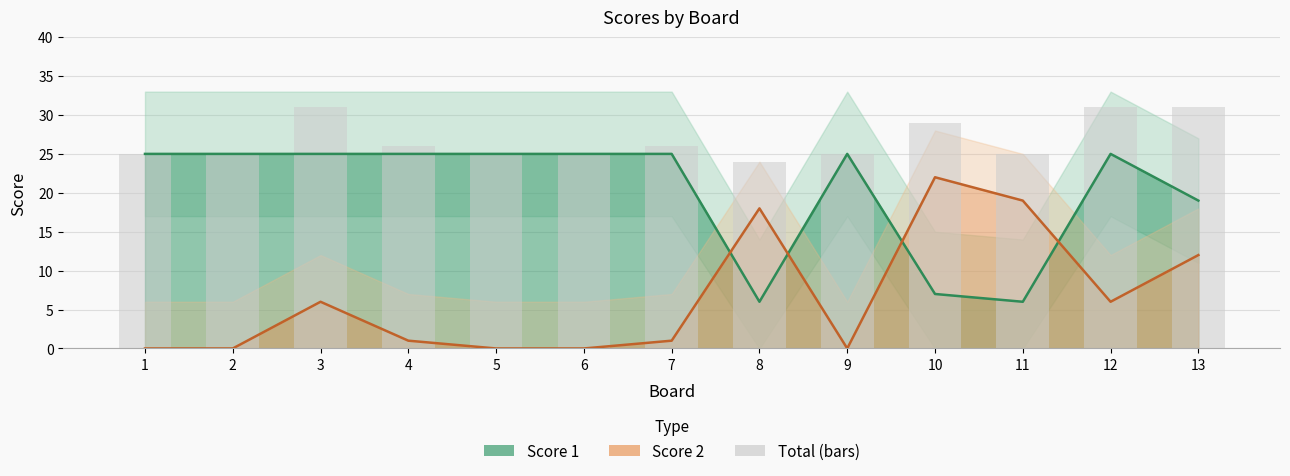

Is it true that Score 1 line equals 33 at 5?

False